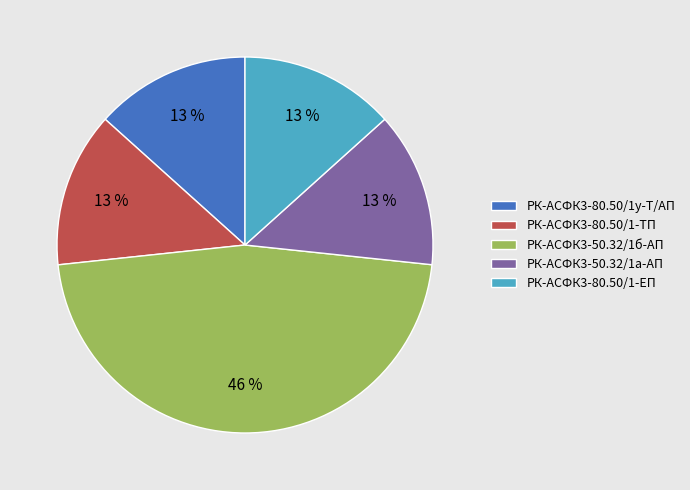

True or false: РК-АСФК3-50.32/1а-АП ремкомплект accounts for 13% of the total.

True